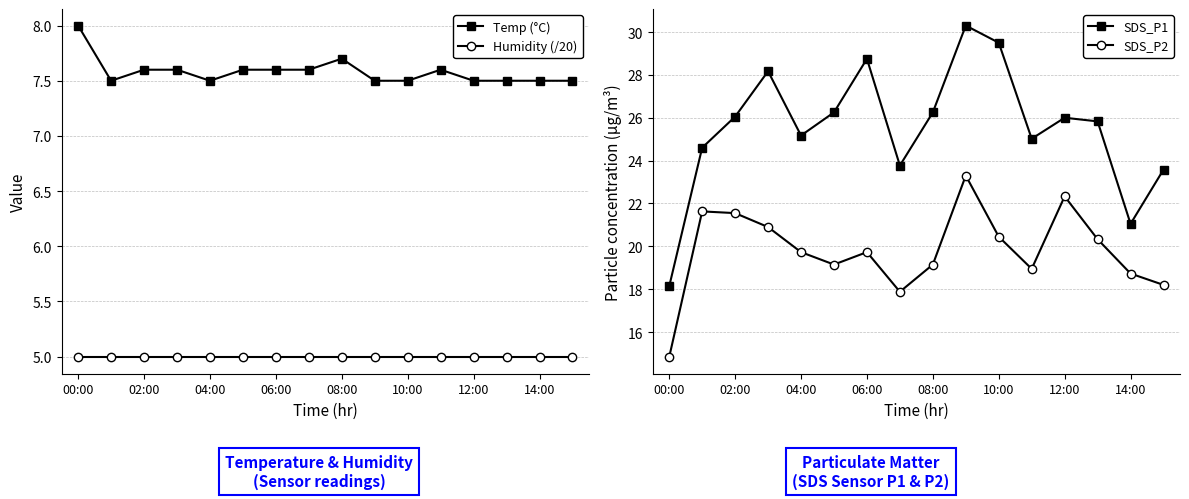

Which series has the largest range (max minus min)?

SDS_P1